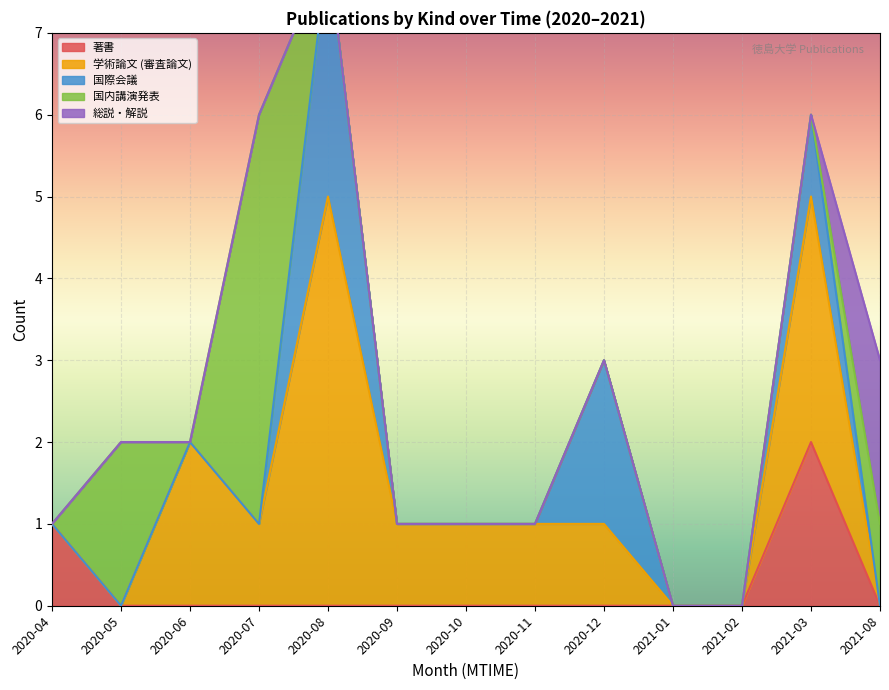

Is it true that 著書 equals 0 at 2020-07?

True